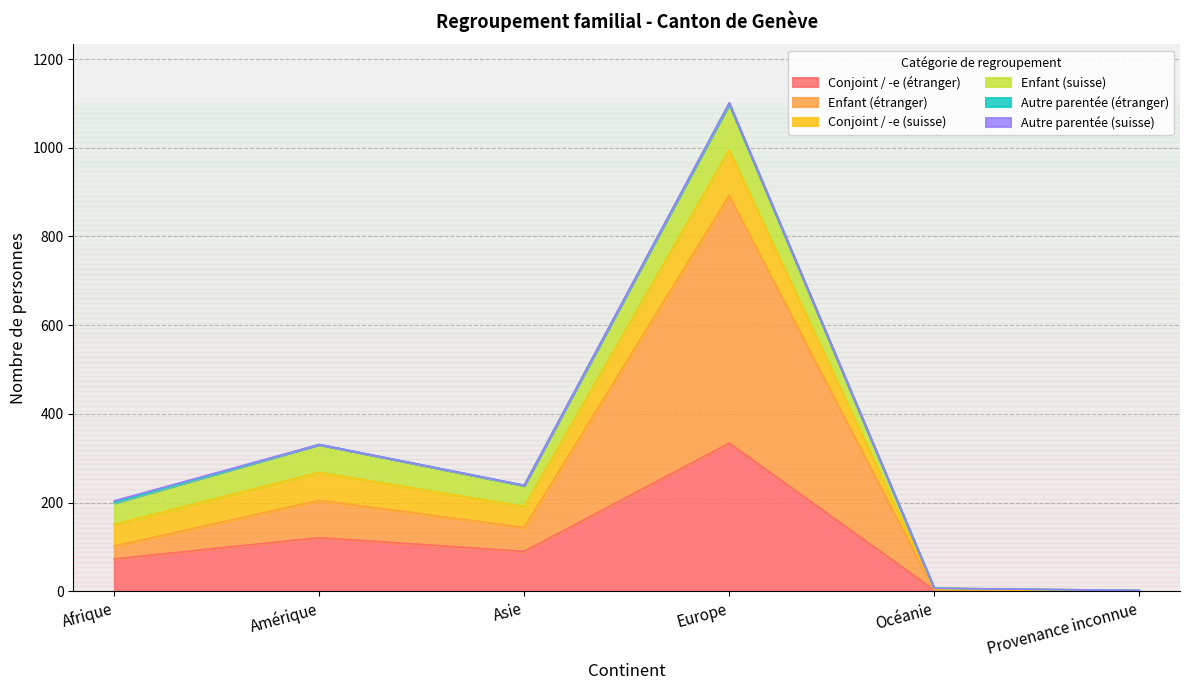

True or false: Autre parentée (suisse) has more than 2 points higher than both neighbors.

False